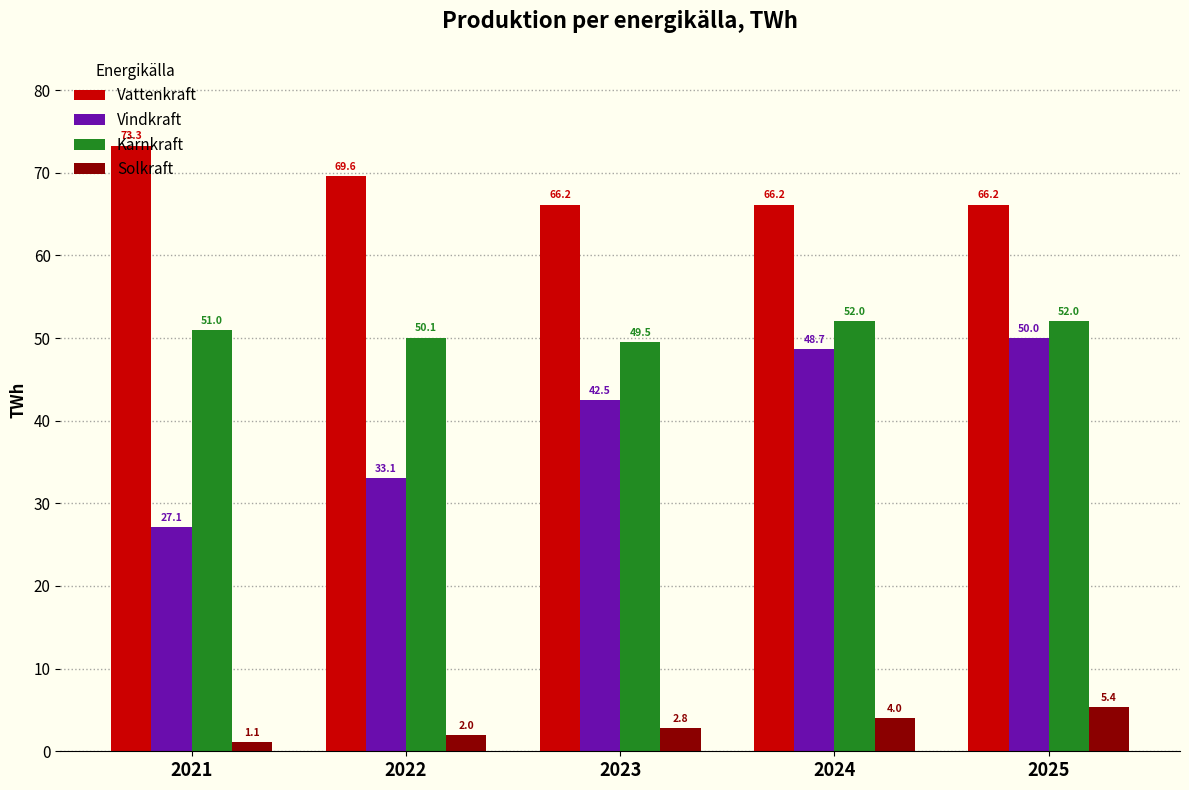

Where does the Kärnkraft series first go above 50?

2021